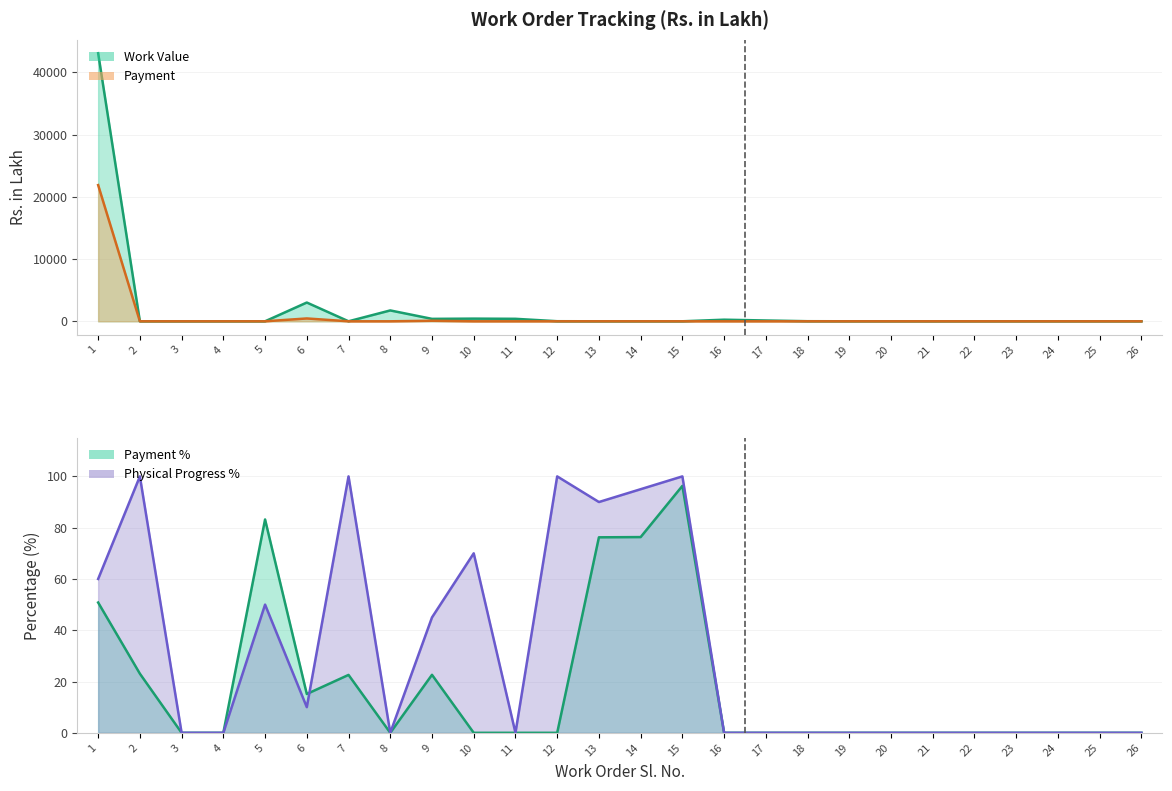

Between which two adjacent categories do Payment % and Physical Progress % first intersect?

6 and 7